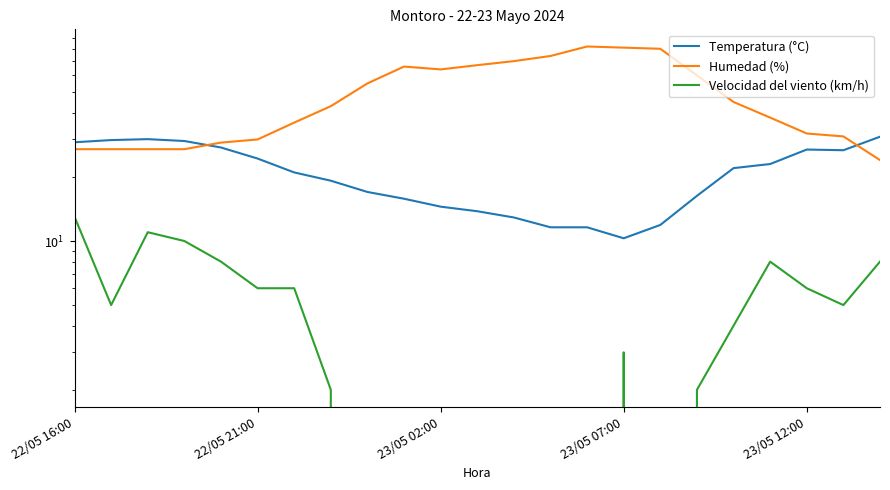

True or false: Humedad (%) and Velocidad del viento (km/h) cross at least once.

False